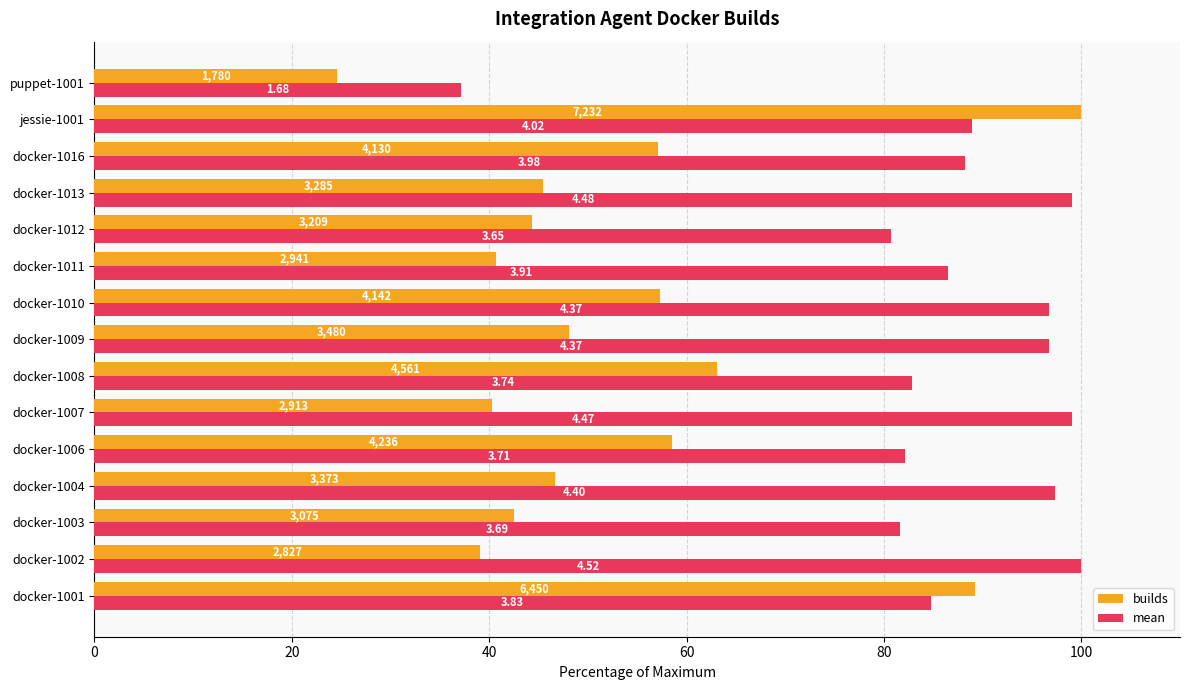

What are all the series names shown in the legend?

builds, mean